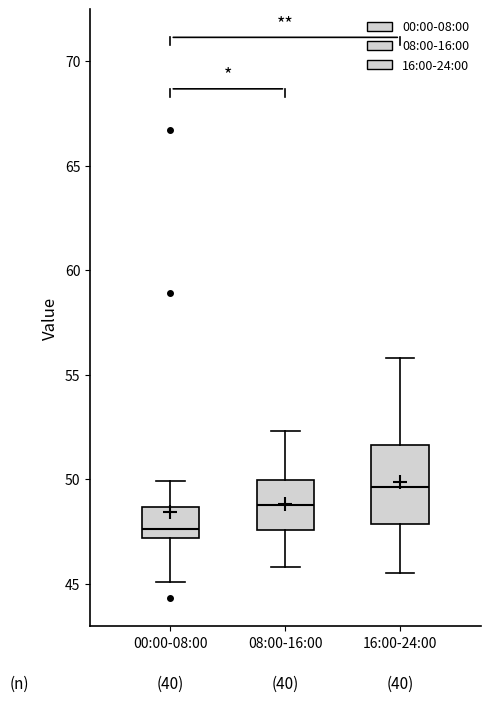

Which box's median line is the highest?

16:00-24:00